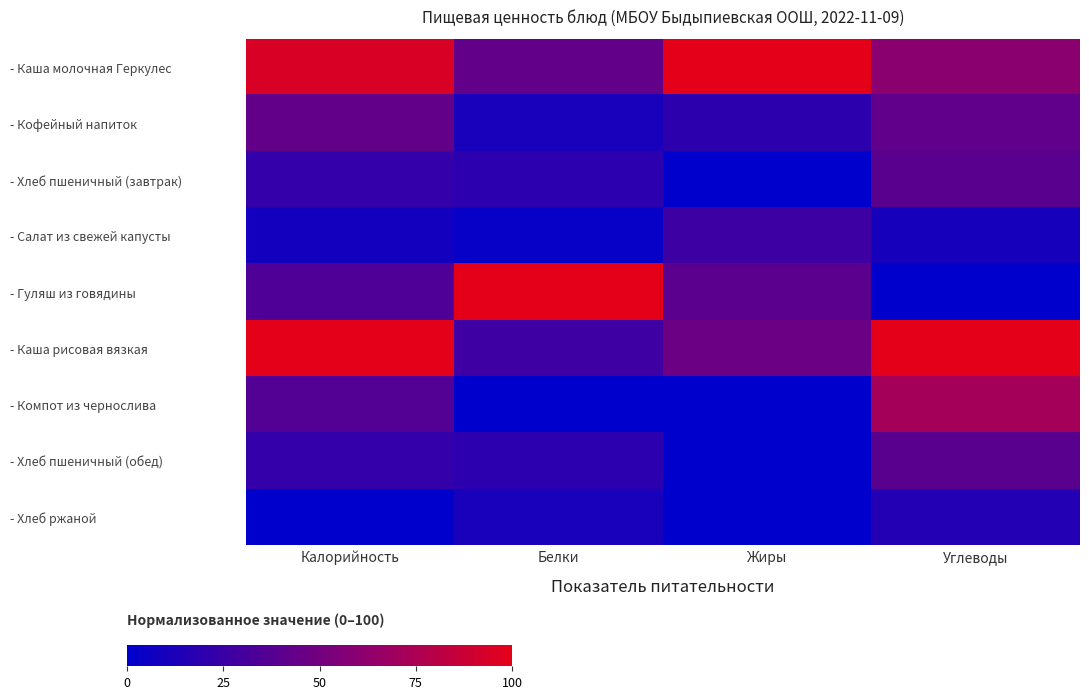

At which category does the chart reach its minimum across all series?

Жиры